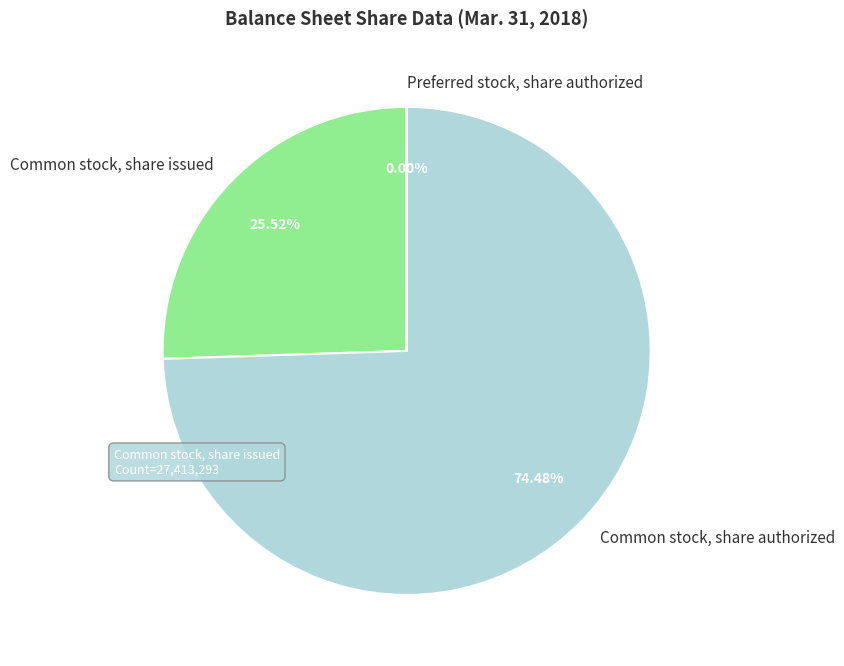

Does Common stock, share issued represent more than half of the total?

No